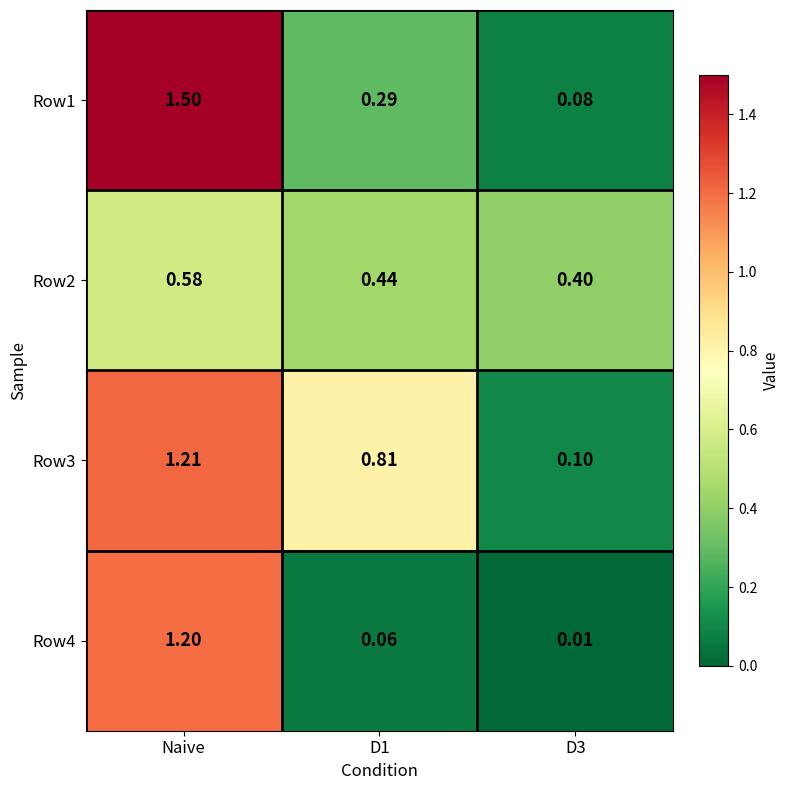

Rank the series by their maximum value, from lowest to highest.

Row2, Row4, Row3, Row1